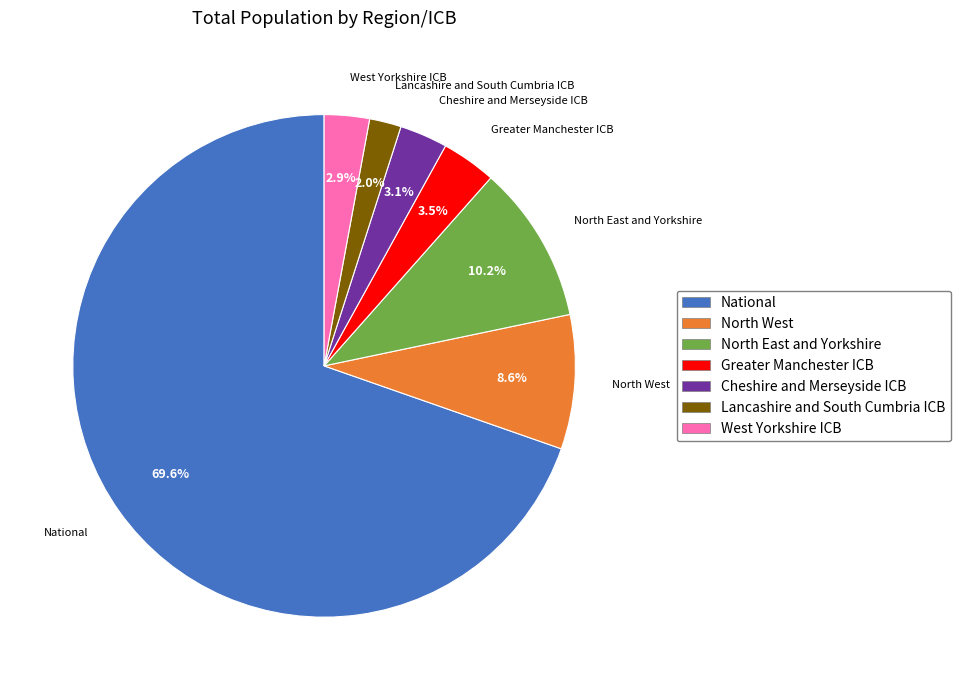

Which category has the smallest portion of the pie?

Lancashire and South Cumbria ICB